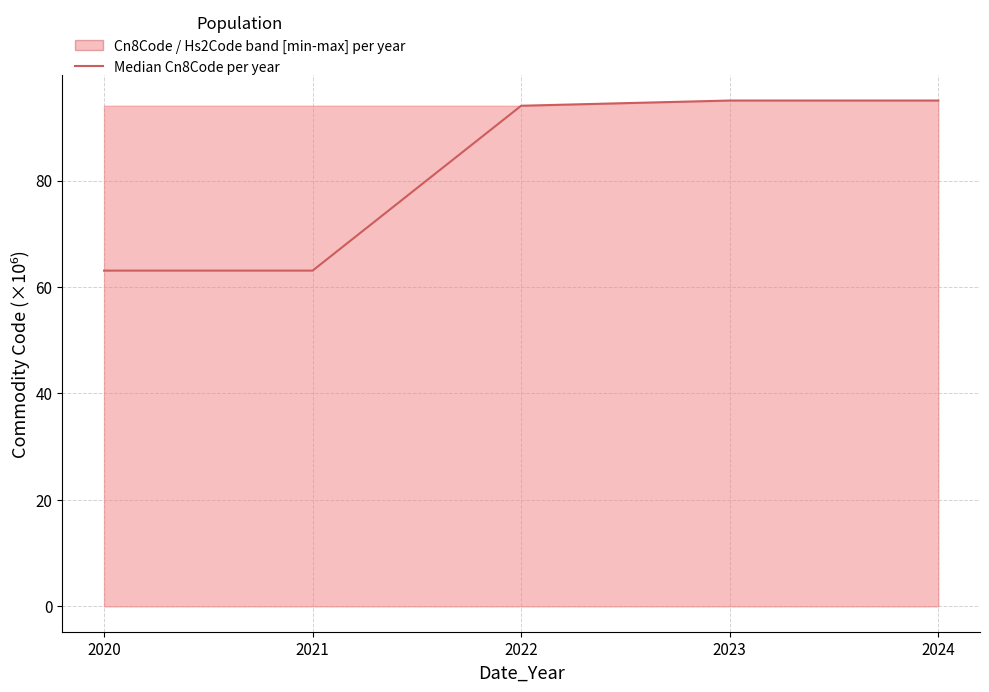

Does the chart have visible grid lines?

Yes